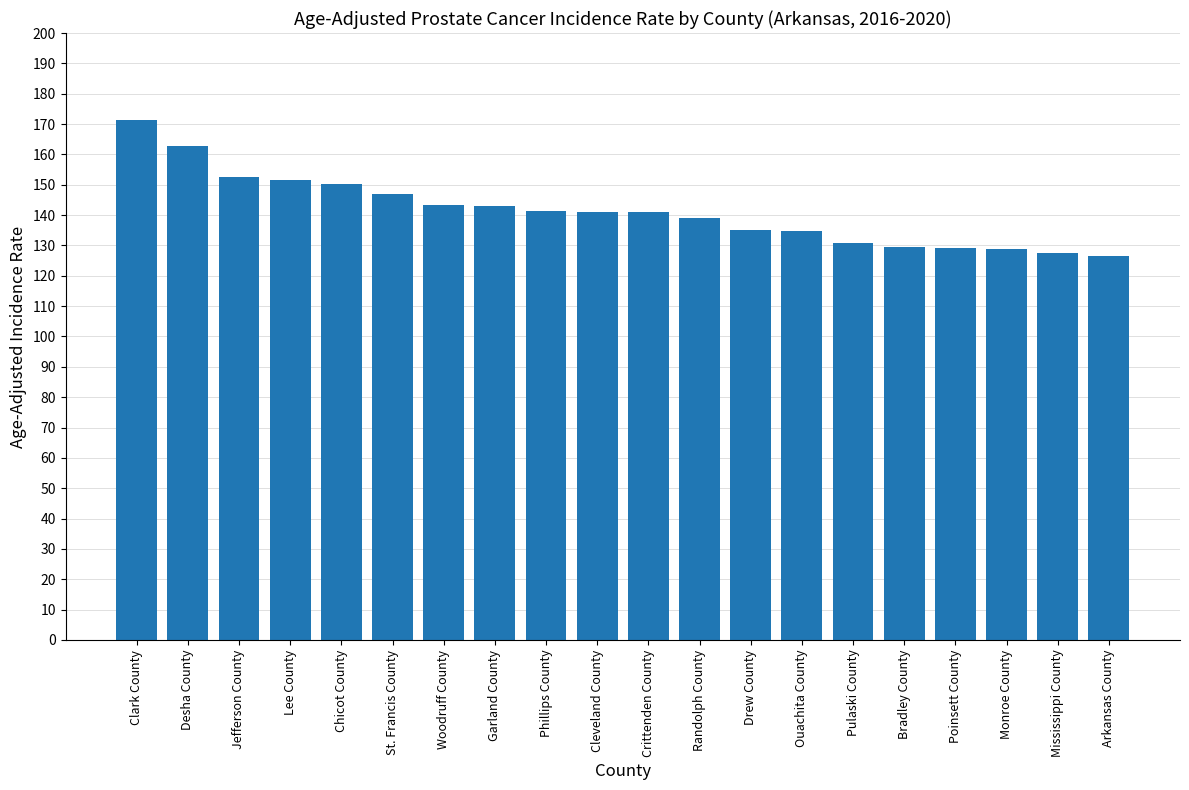

Read the value at Garland County.

142.9